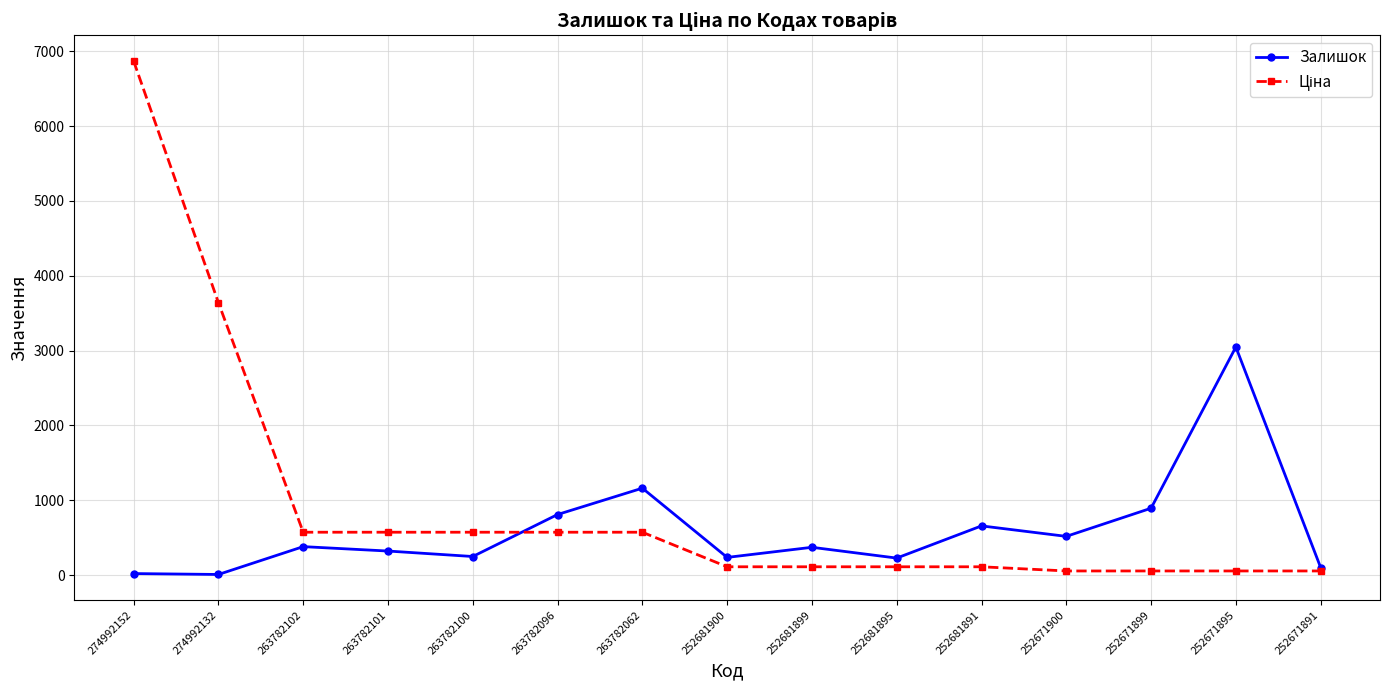

True or false: Залишок has a value of 518.5 at 252671899.

False